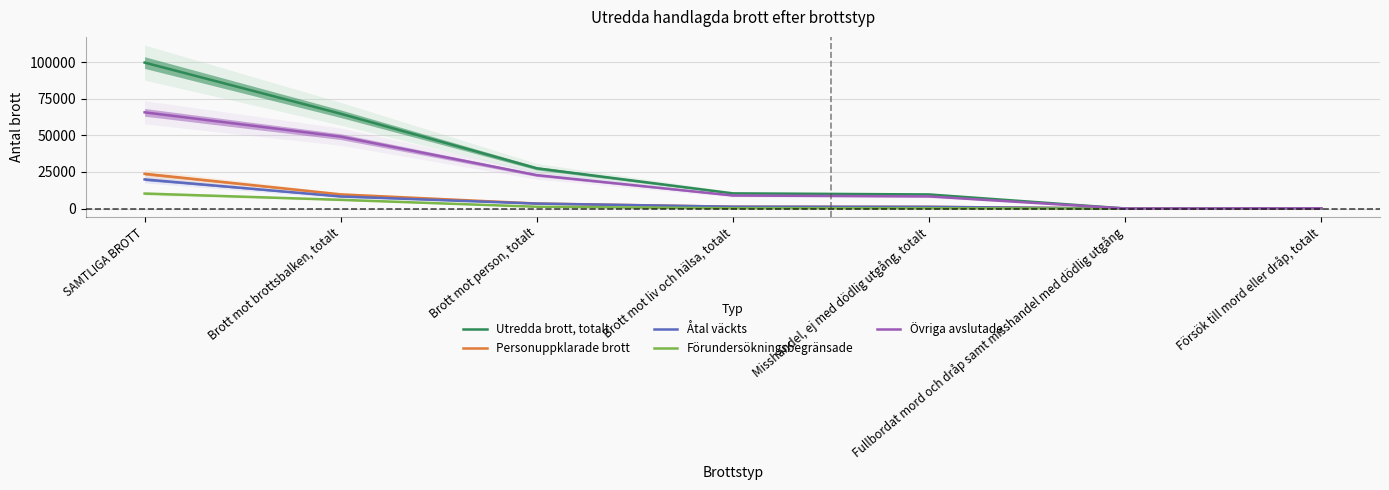

Which has a higher value, Brott mot liv och hälsa, totalt or Fullbordat mord och dråp samt misshandel med dödlig utgång?

Brott mot liv och hälsa, totalt